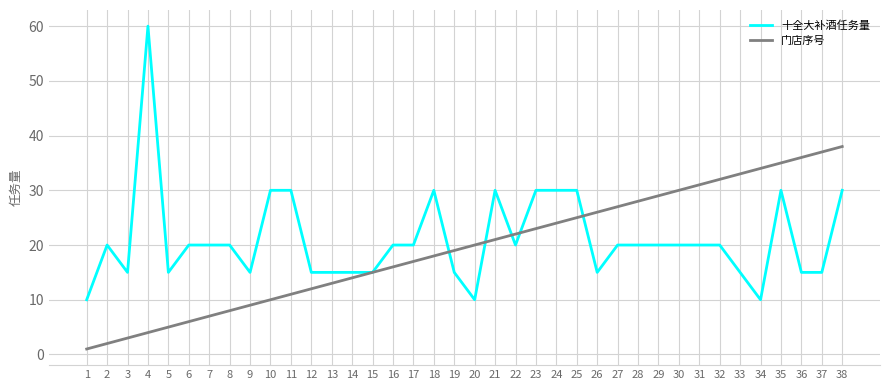

Is it true that 十全大补酒任务量 equals 17 at 24?

False